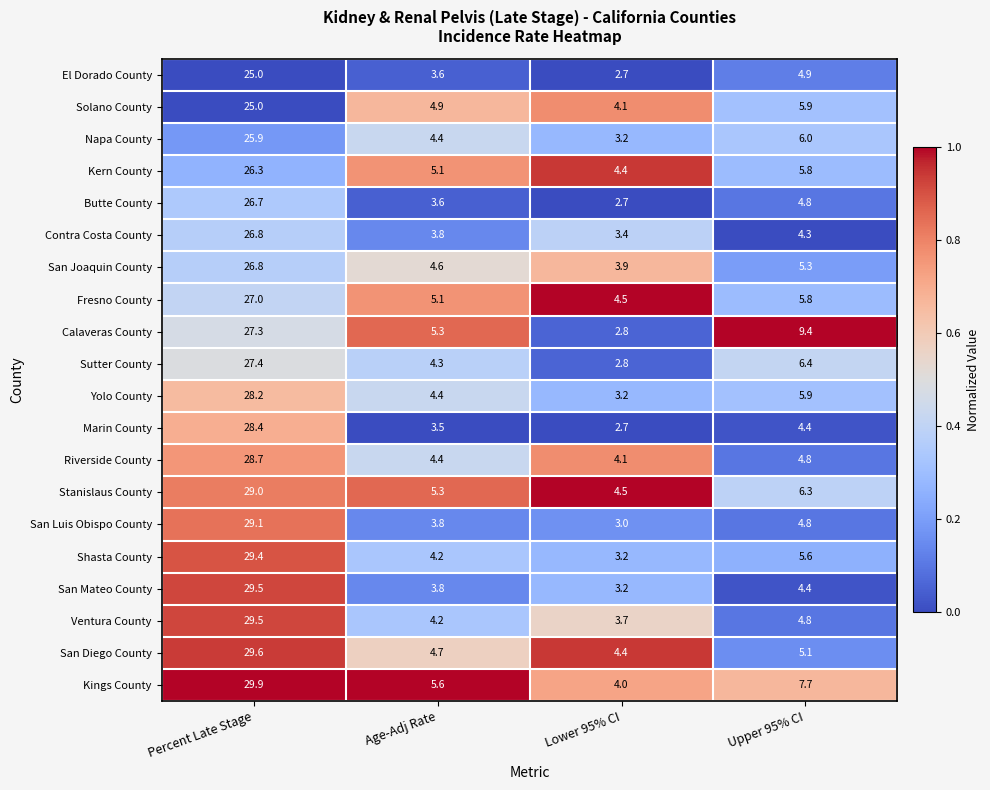

What is the highest value of the Kern County series?

26.3